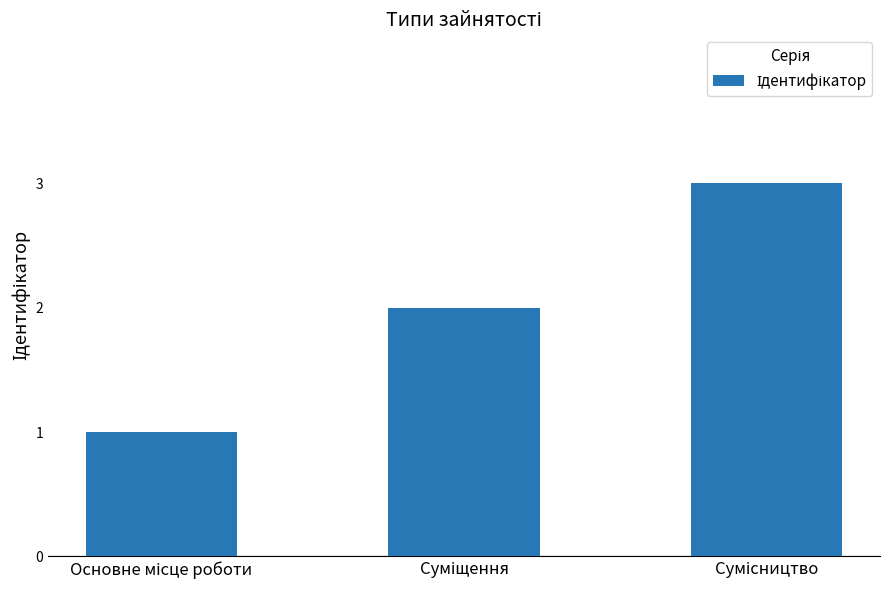

Reading left to right, transcribe all the data shown in this chart.

1	2	3